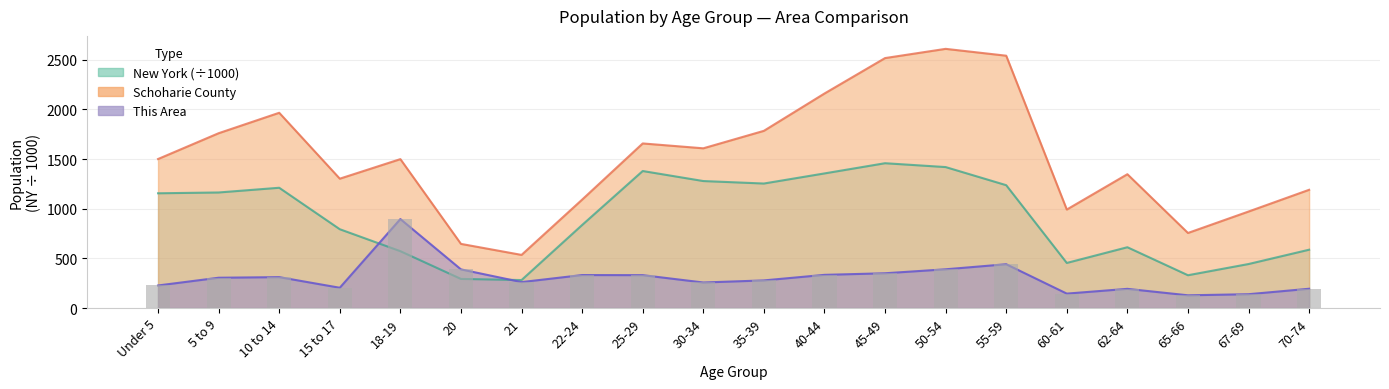

At which label does New York first exceed 1155?

Under 5